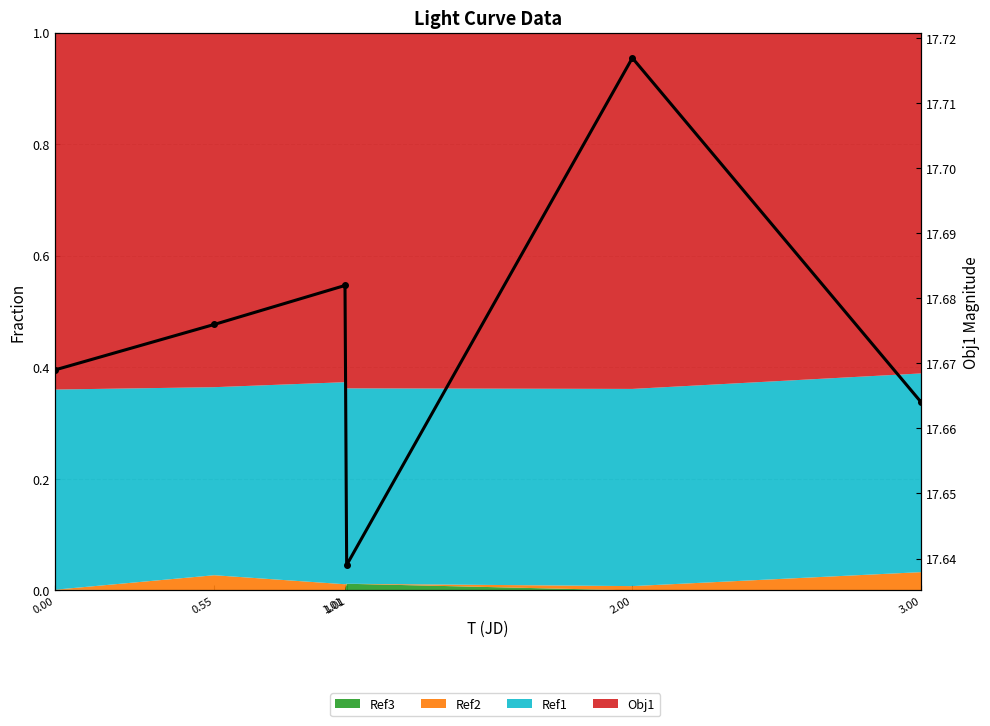

Reading left to right, transcribe all the data shown in this chart.

0.00=17.7	0.55=17.7	1.01=17.7	1.01=17.6	2.00=17.7	3.00=17.7